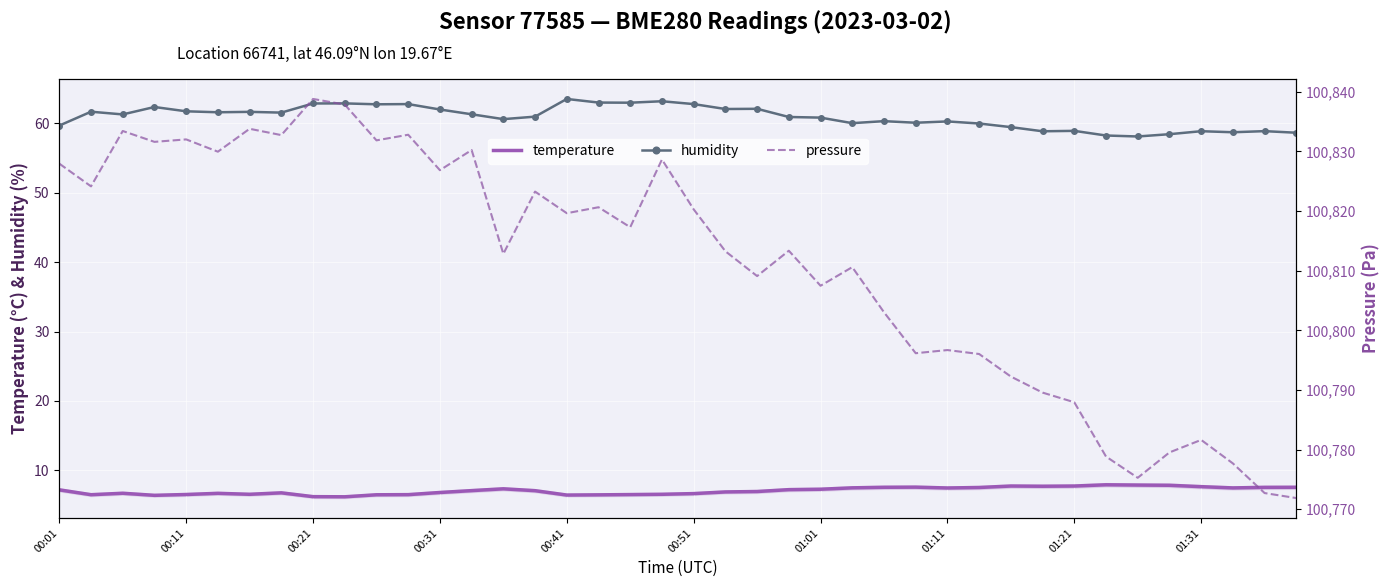

The value of pressure at 18 is 100817.3. True or false?

True